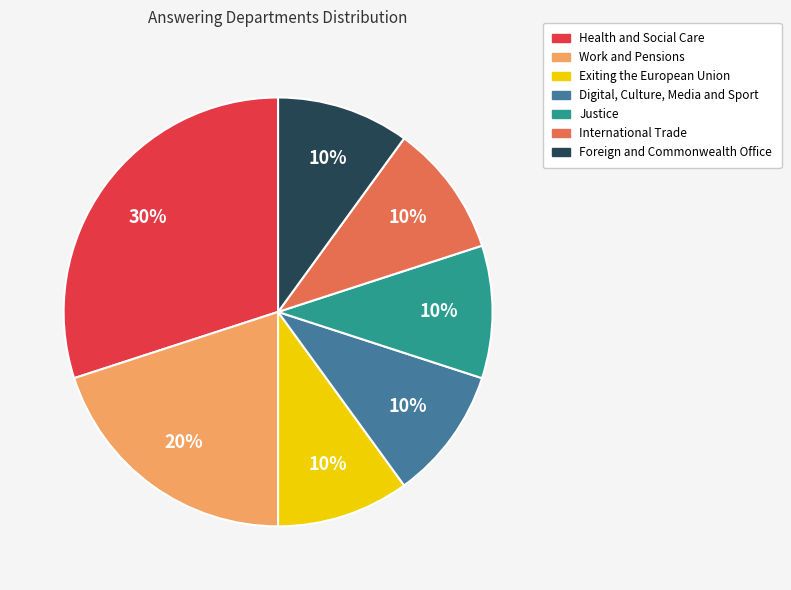

Which slice is the largest?

Health and Social Care